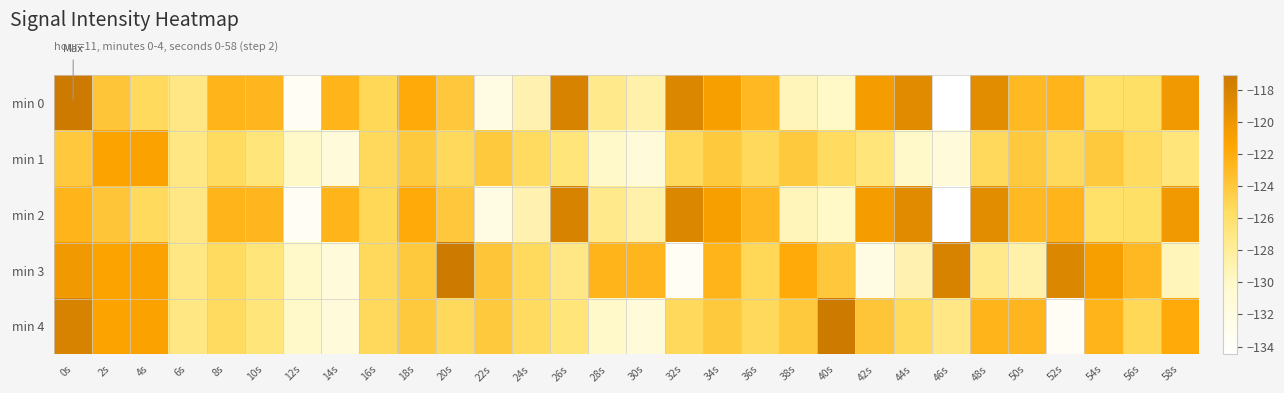

What is the total value across all series at 48s?

-613.3